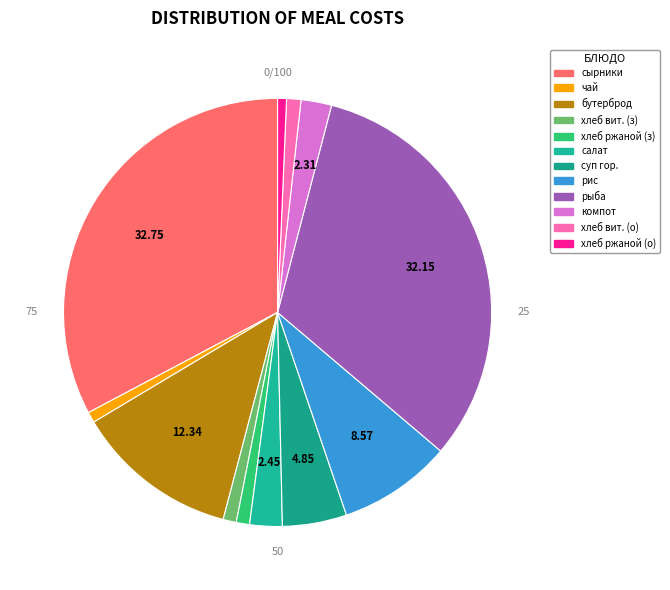

What percentage is the чай с сахаром slice, to the nearest percent?

1%